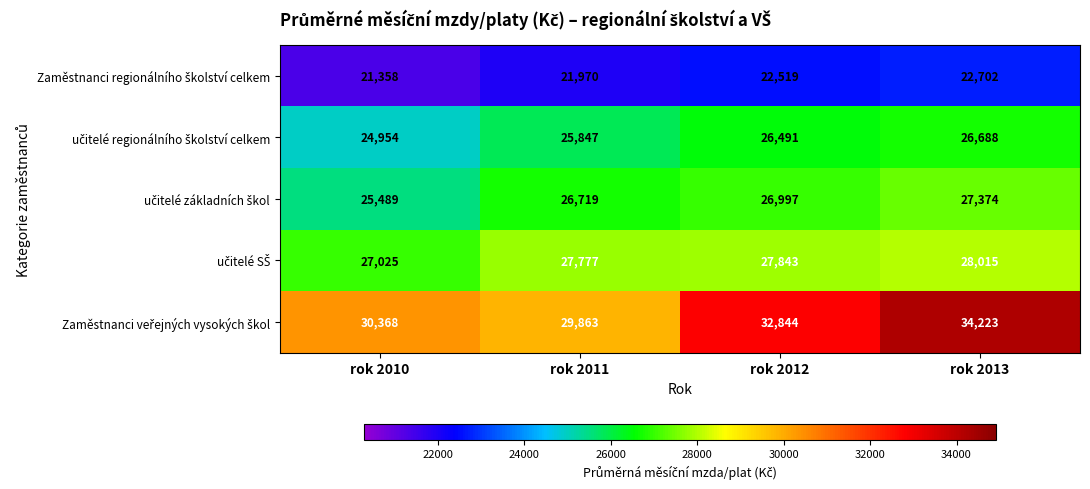

What is the total value across all series at rok 2013?

139002